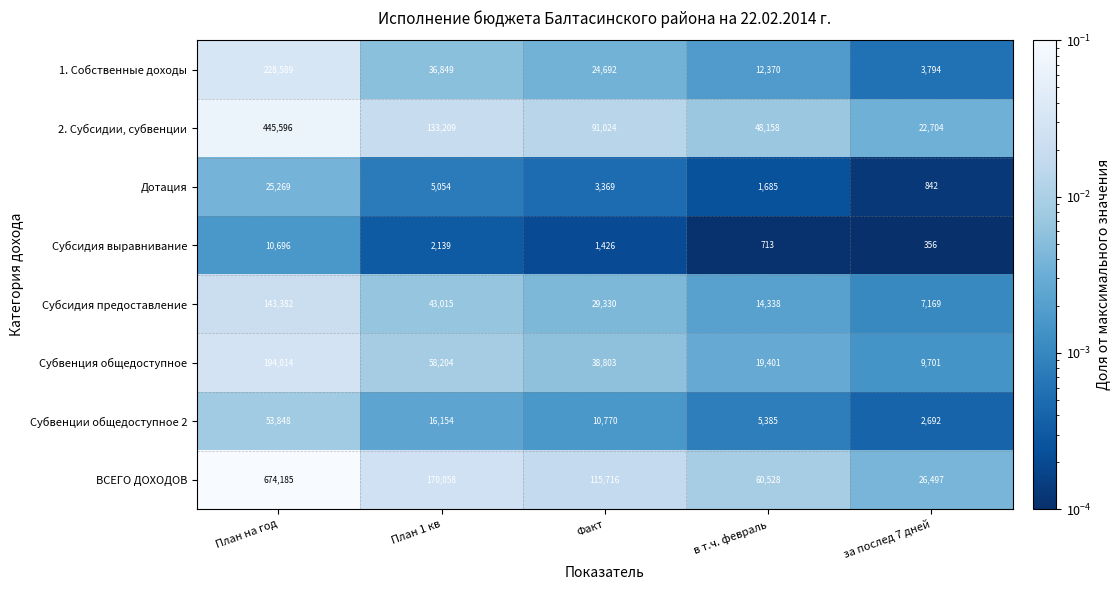

Which category has the highest value across all series?

План на год